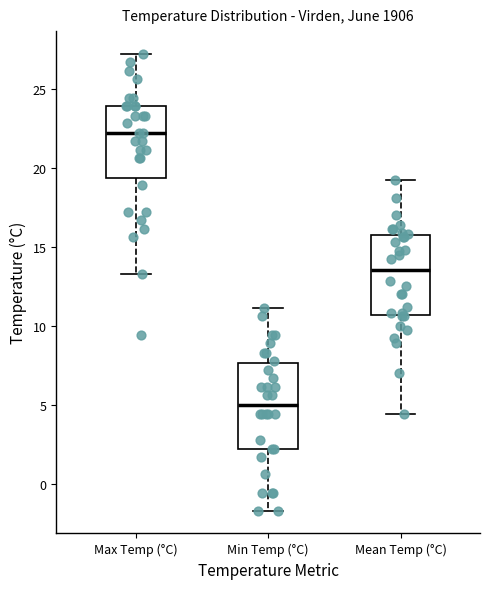

Reading left to right, read every box against the y-axis: the position of its median line, the range the box covers, and the ends of its whiskers. The values are not printed on the chart, so give them approximately, as read against the axis.

Max Temp (°C): median 22.0, box 19.5 to 24.0, whiskers 13.5 to 27.0
Min Temp (°C): median 5.0, box 2.0 to 7.5, whiskers -1.5 to 11.0
Mean Temp (°C): median 13.5, box 10.5 to 16.0, whiskers 4.5 to 19.0